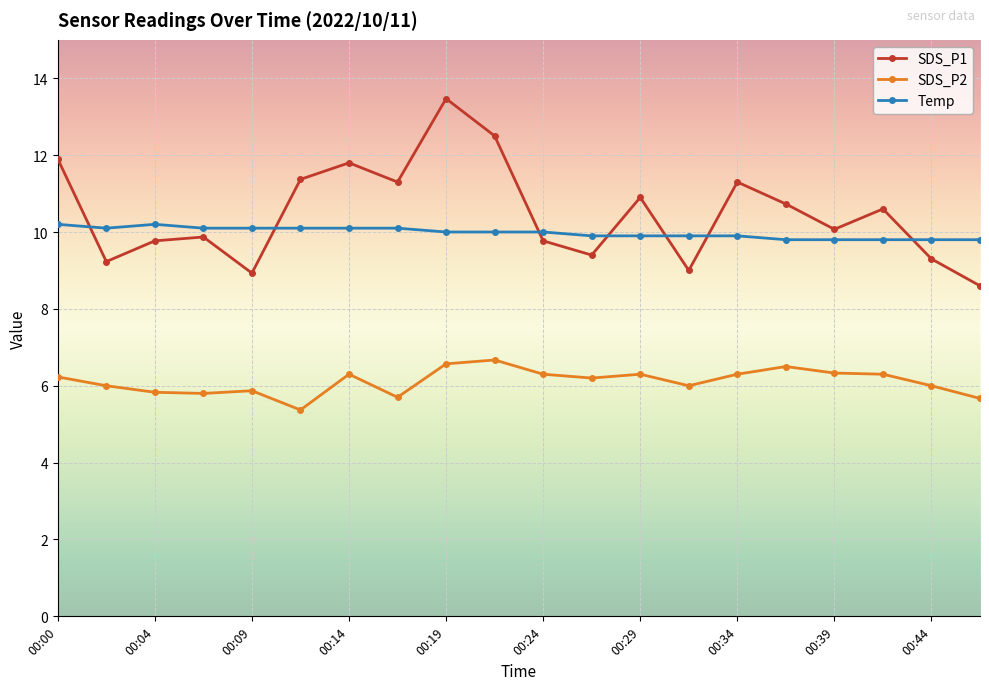

At how many categories does at least one series exceed 7?

20